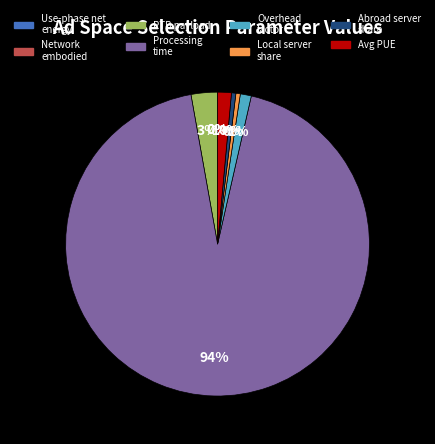

Which slice is the smallest?

Network embodied emissions